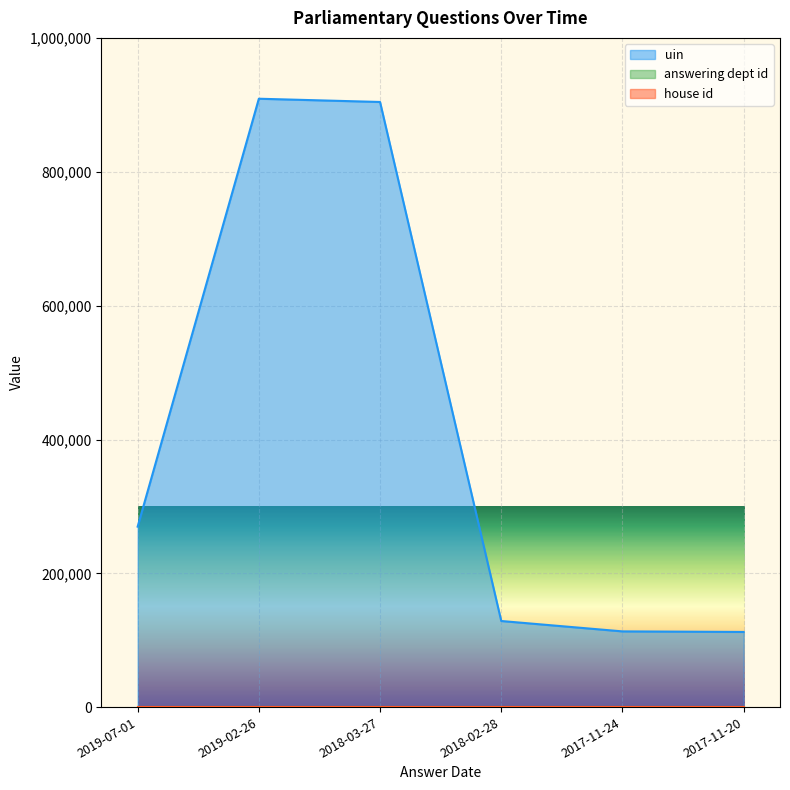

True or false: uin has a value of 37365 at 2017-11-20.

False